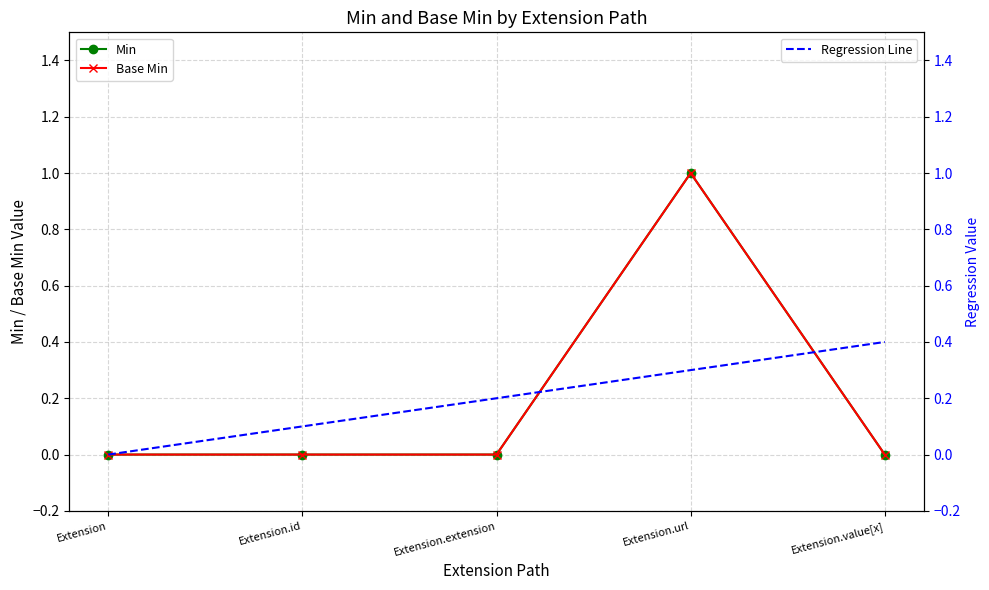

Which category has the lowest value in the Regression Line series?

Extension